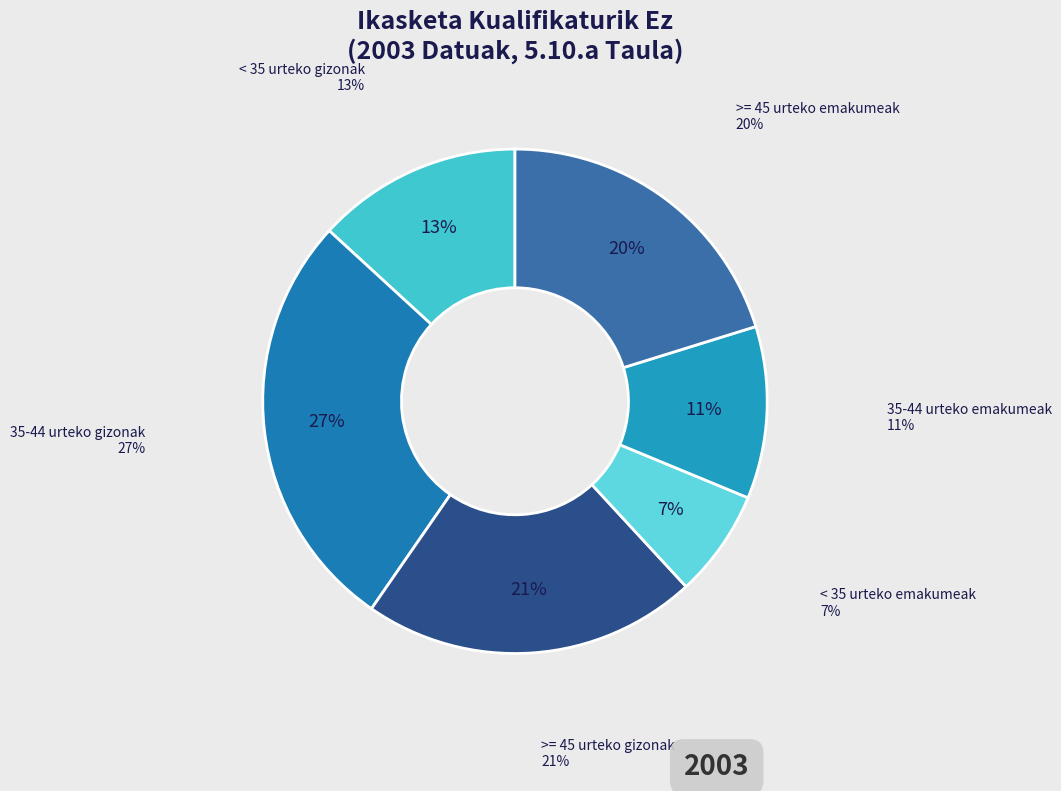

Which has a higher value, 35-44 urteko emakumeak or >= 45 urteko gizonak?

>= 45 urteko gizonak